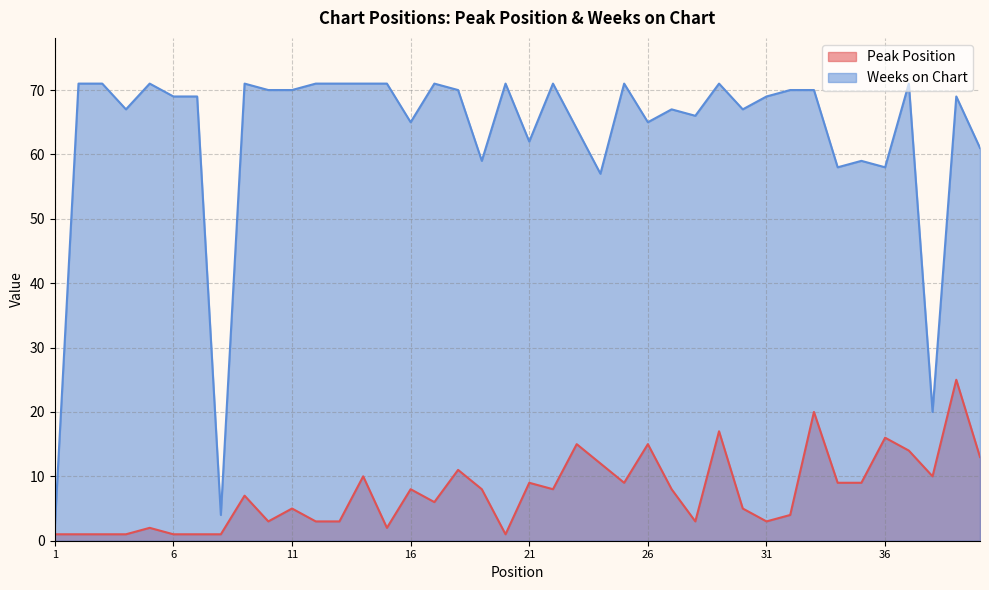

Does the chart have visible grid lines?

Yes